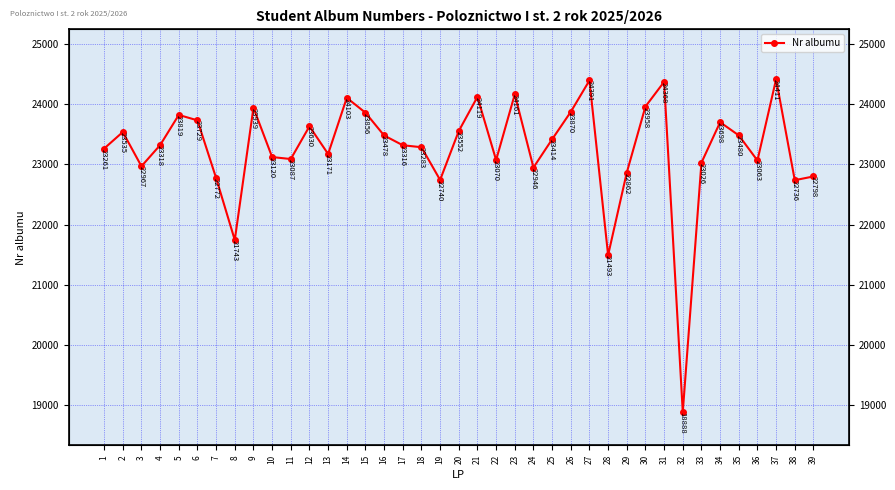

At which label is the value closest to 21649?

8